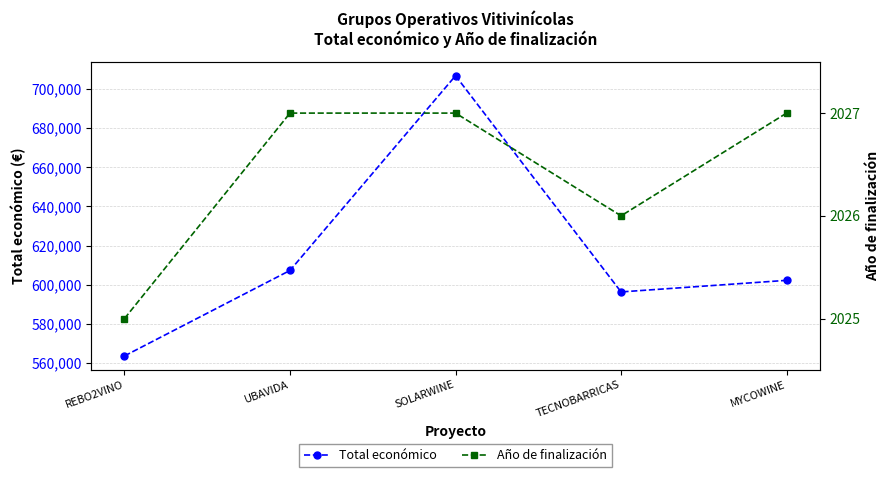

What is the lowest value of the Total económico series?

563721.0